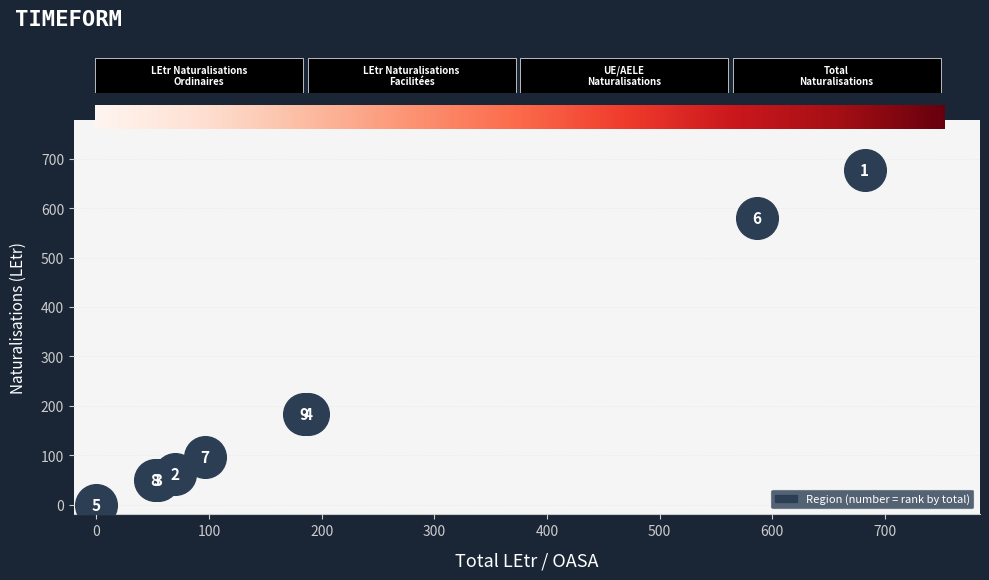

What Y value in the scatter plot is closest to 338?

184